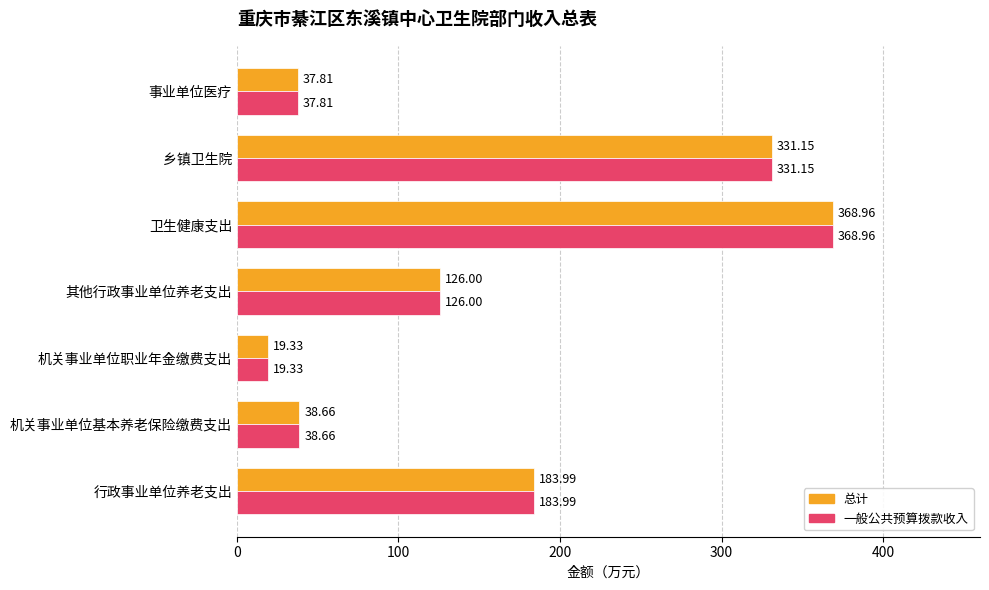

Where is 总计 nearest to the value 194?

行政事业单位养老支出